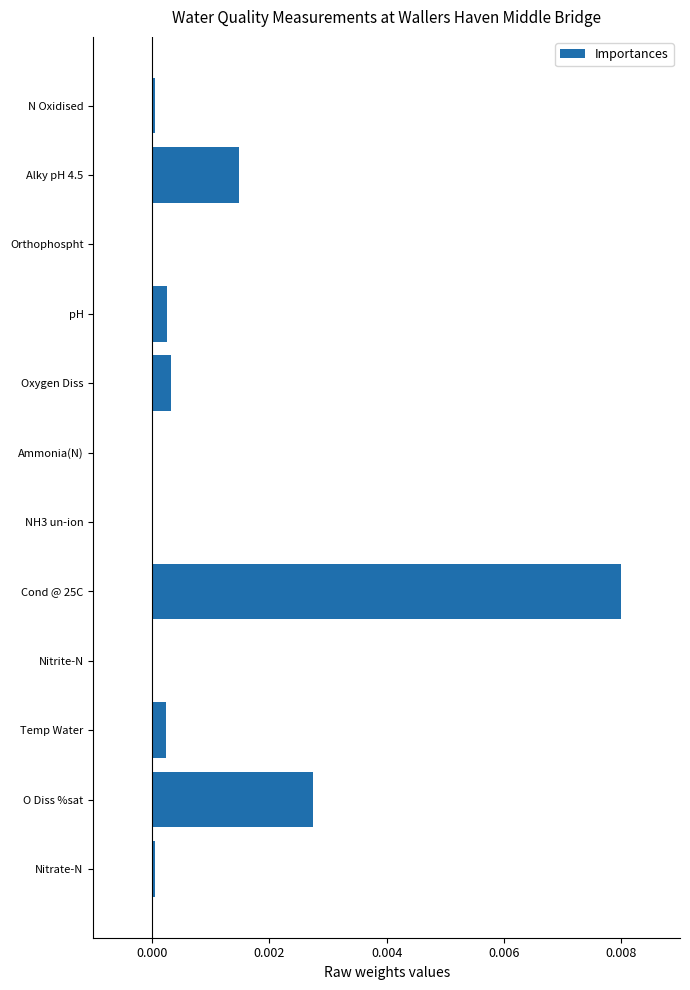

Which has a higher value, Alky pH 4.5 or pH?

Alky pH 4.5